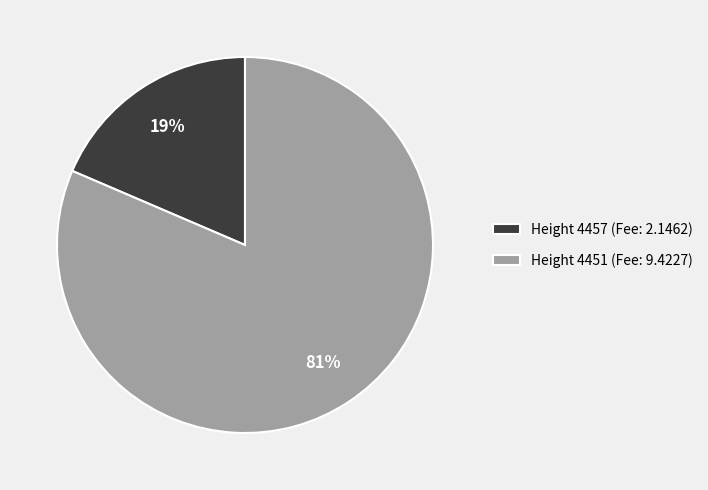

Which has a higher value, Height 4451 (Fee: 9.4227) or Height 4457 (Fee: 2.1462)?

Height 4451 (Fee: 9.4227)